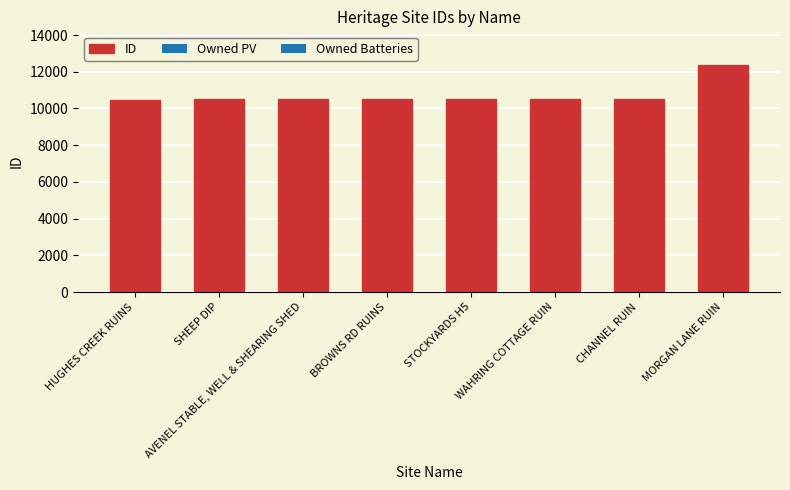

Are the bars horizontal?

No